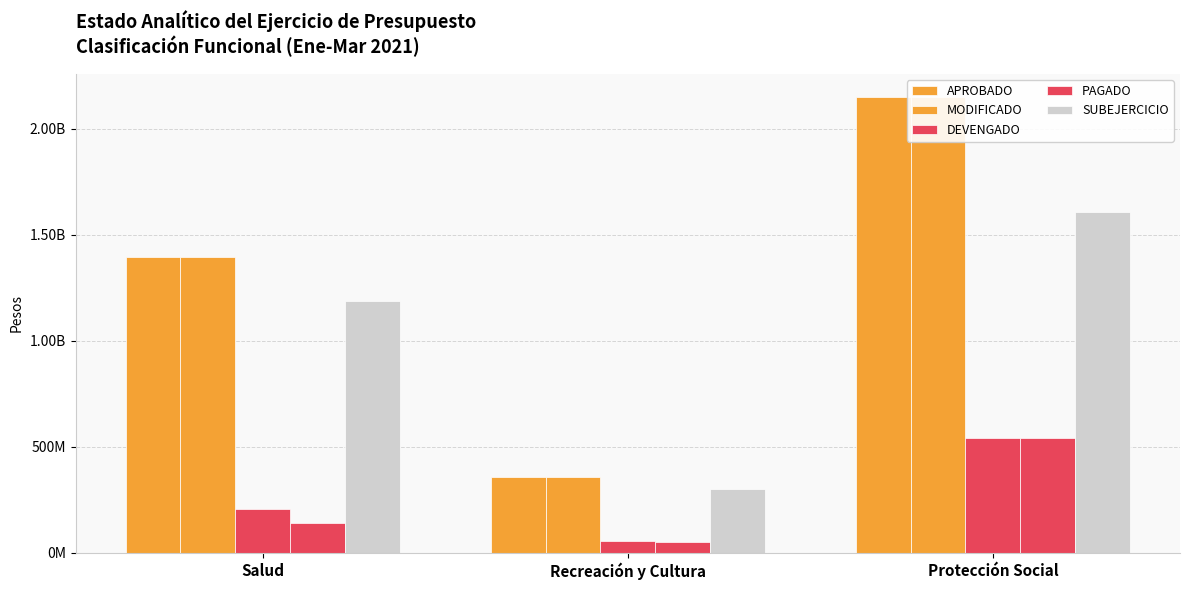

What position from the right is Protección Social?

1